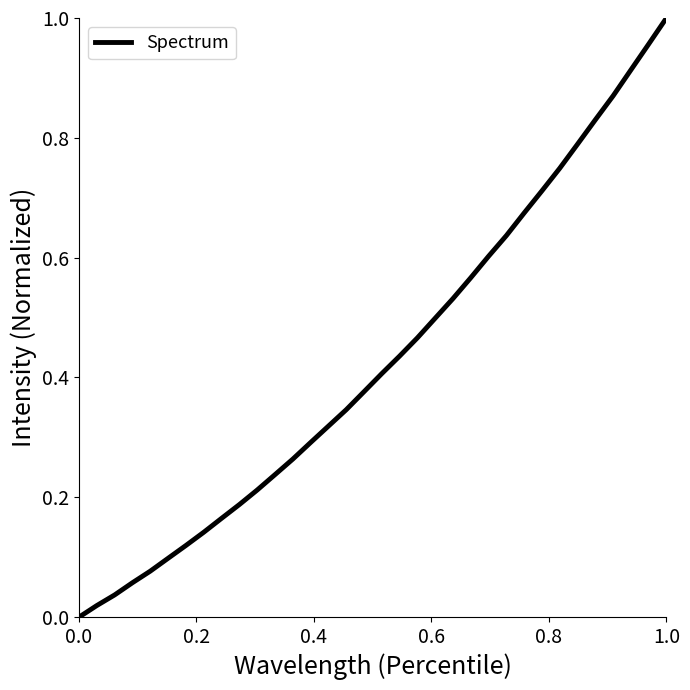

How many lines are shown in the chart?

1